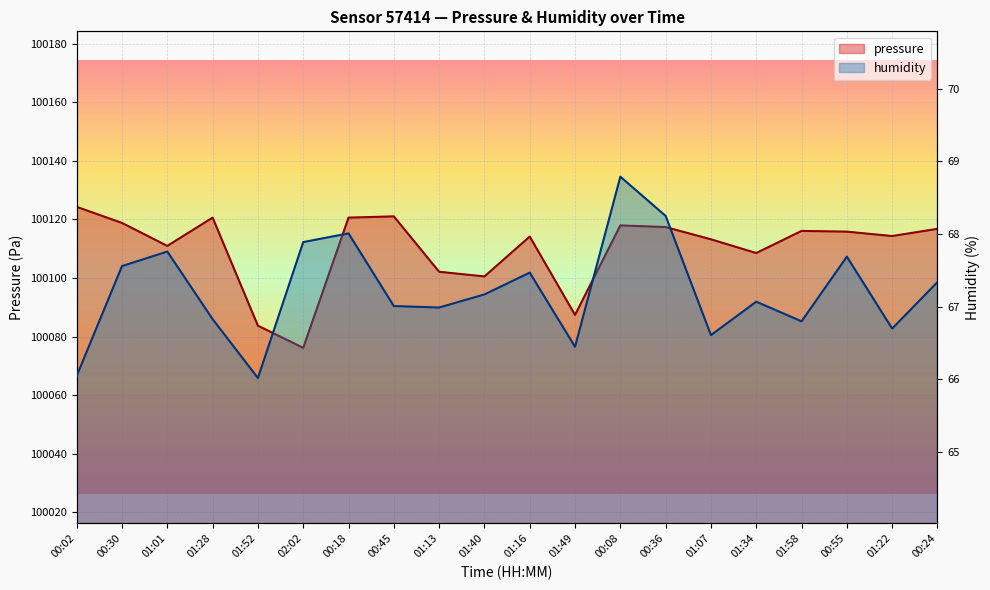

What position from the right is 01:01?

18